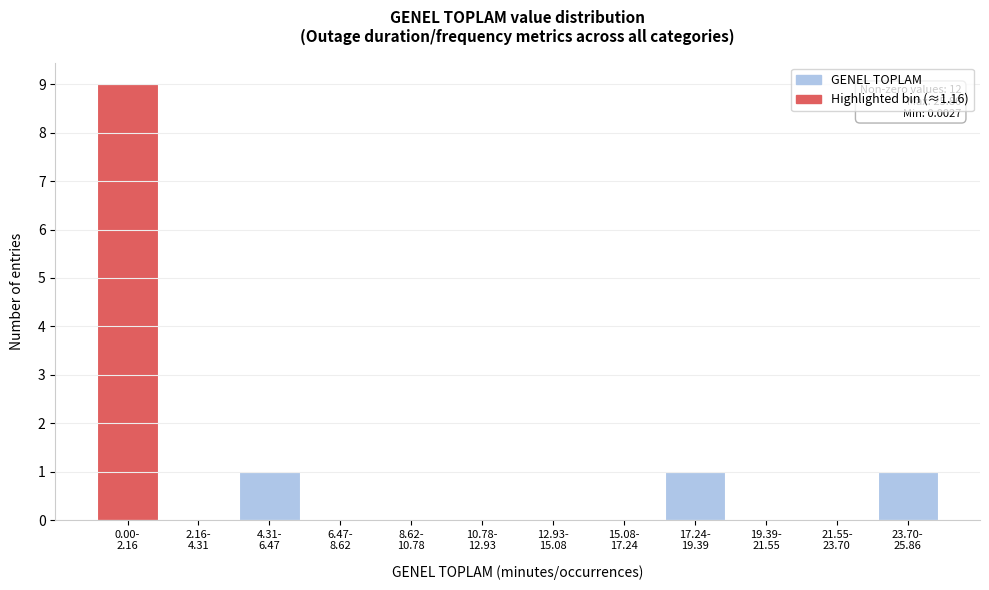

What is the sum of all values?

12